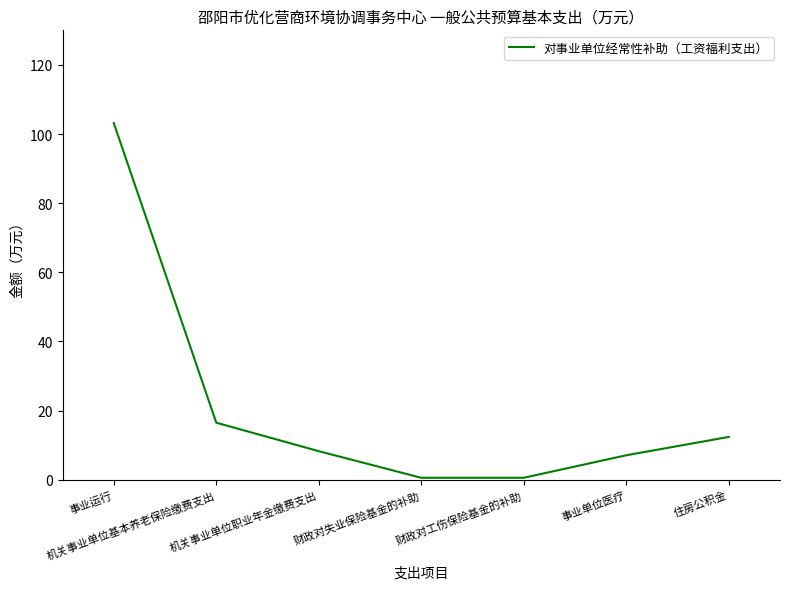

The value at 事业运行 is 45.6. True or false?

False